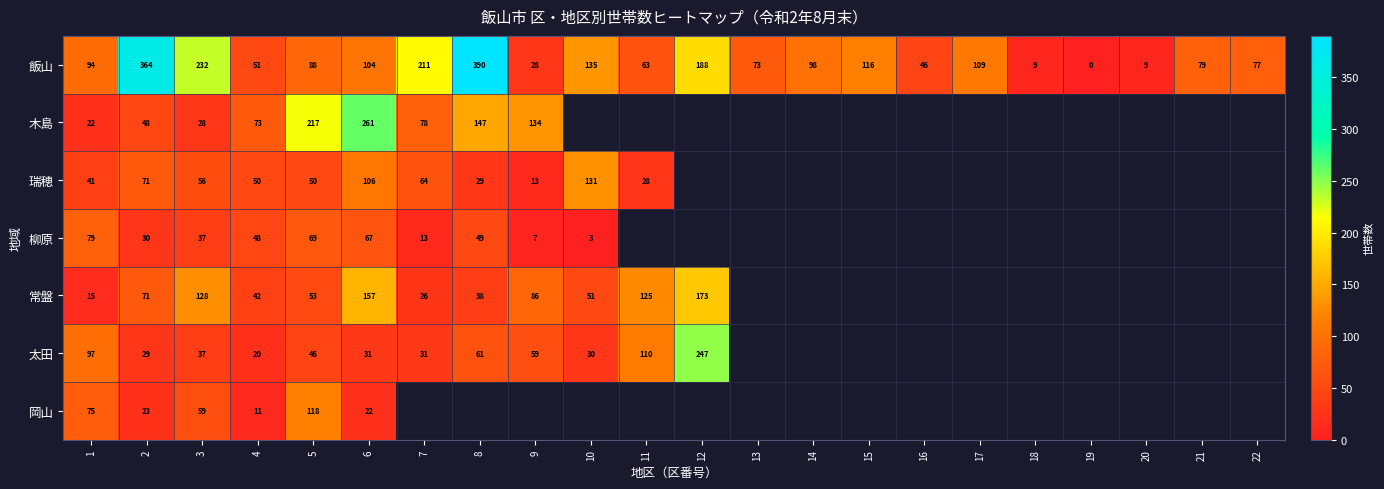

Where is 飯山 nearest to the value 195?

12